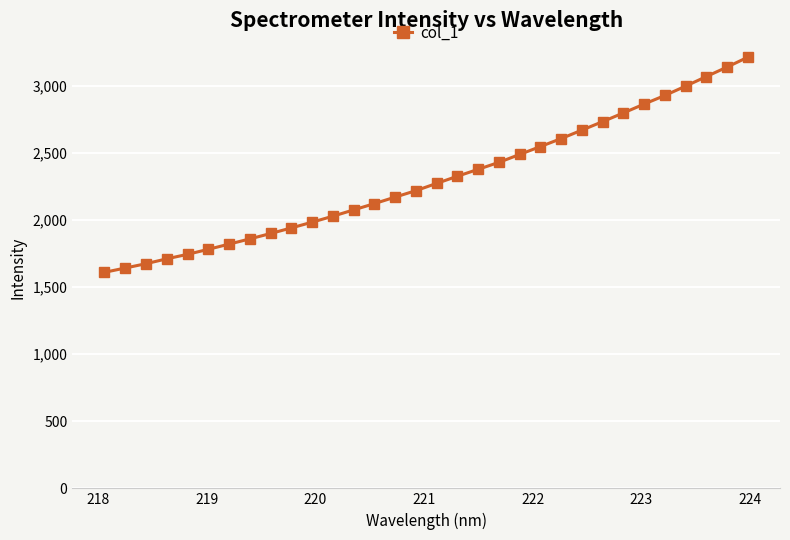

What is the value of the 15th point from the left?

2172.7